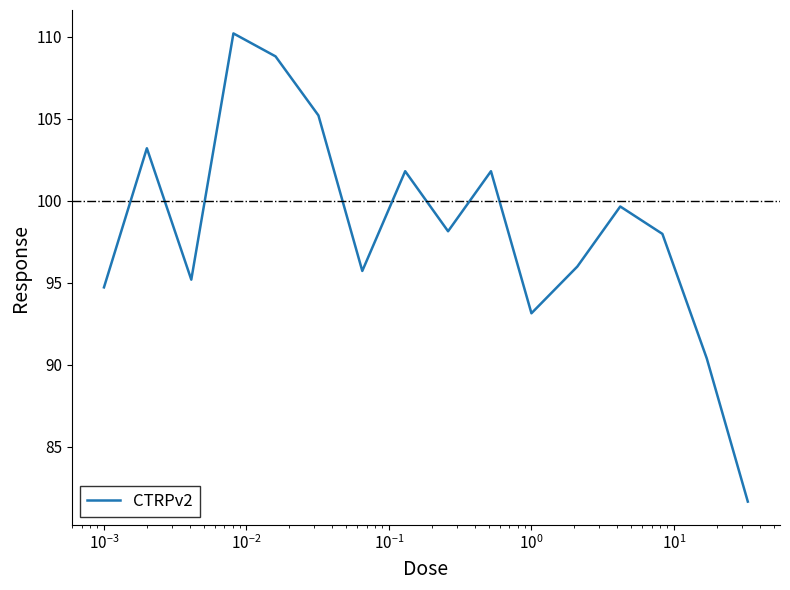

What is the greatest value displayed?

110.2